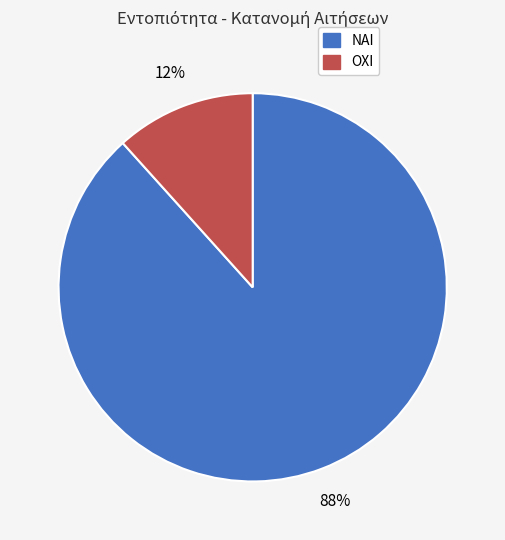

To the nearest percent, what is the average slice percentage?

50%